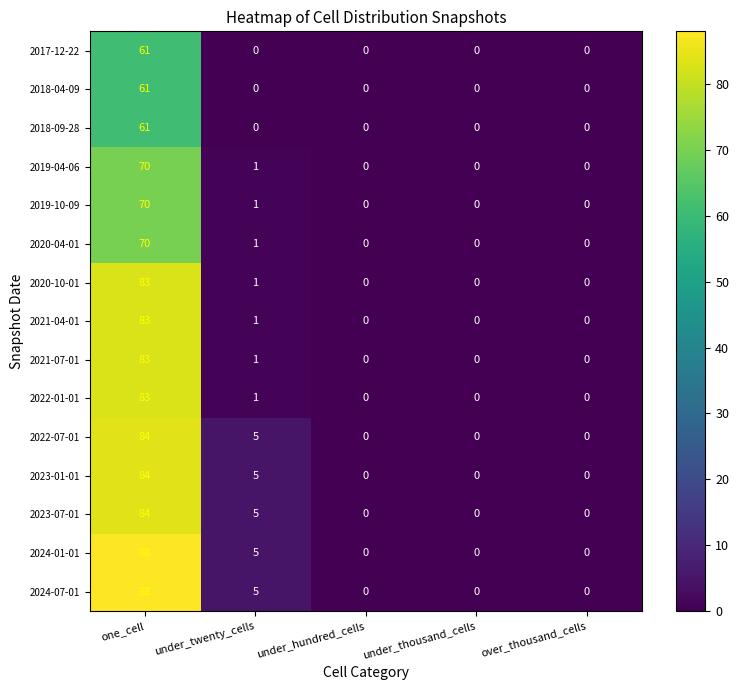

Which category has the highest value across all series?

one_cell